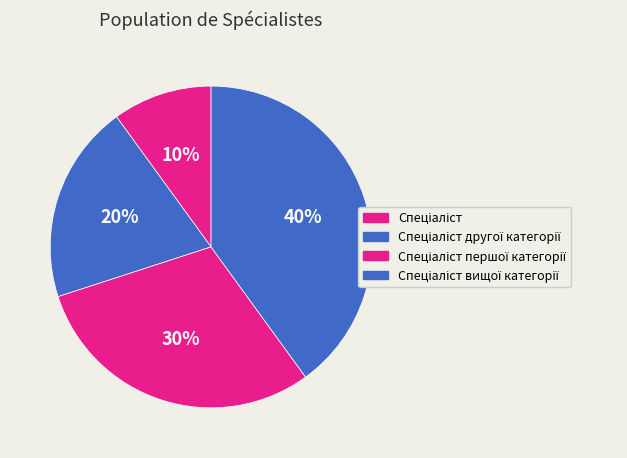

How many slices are in this pie chart?

4